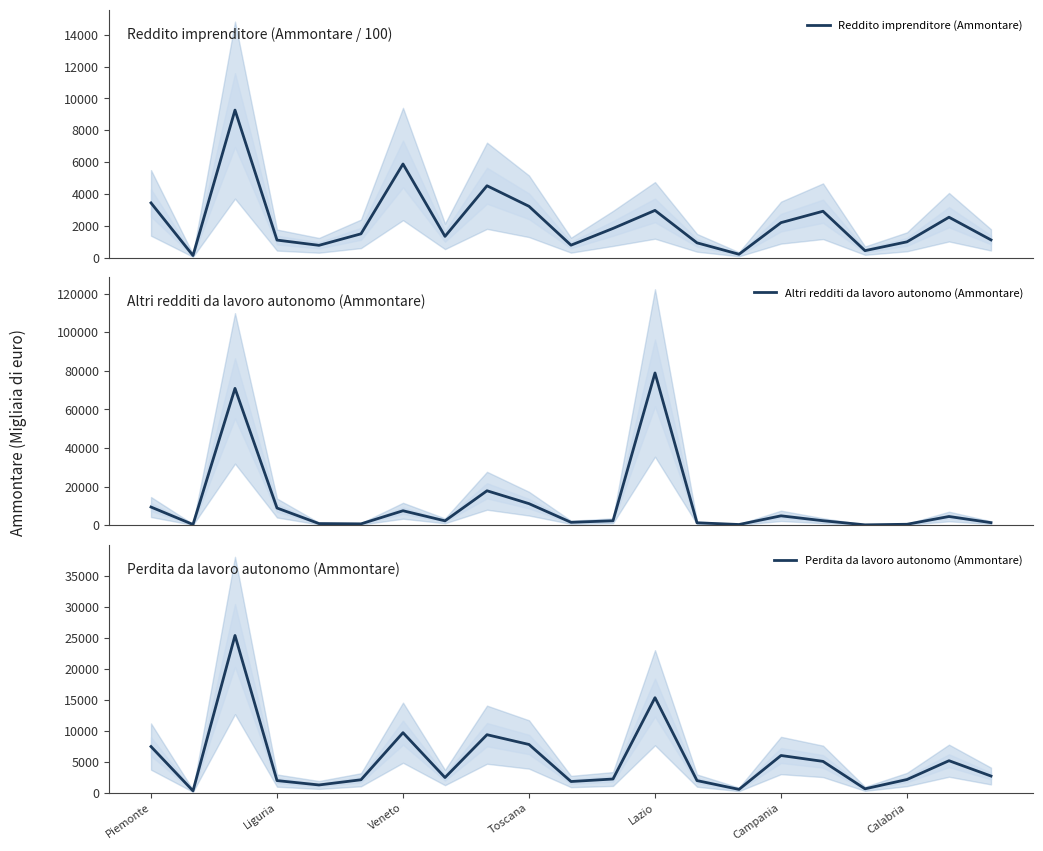

What is the highest value of the Perdita da lavoro autonomo (Ammontare) series?

25393